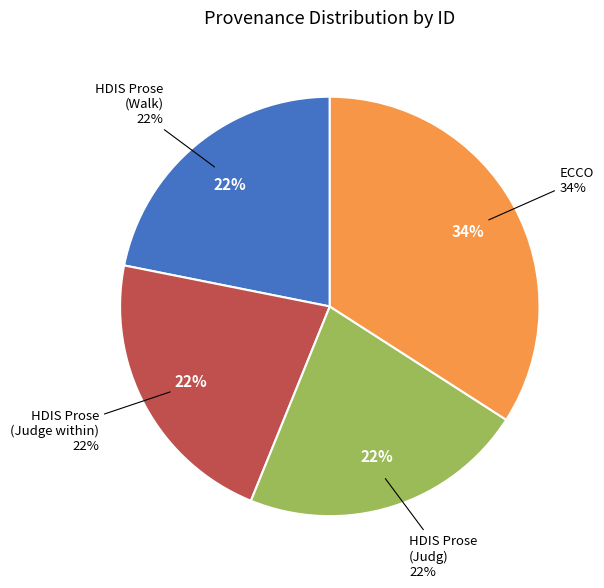

To the nearest percent, what portion does Searching in ECCO represent?

34%